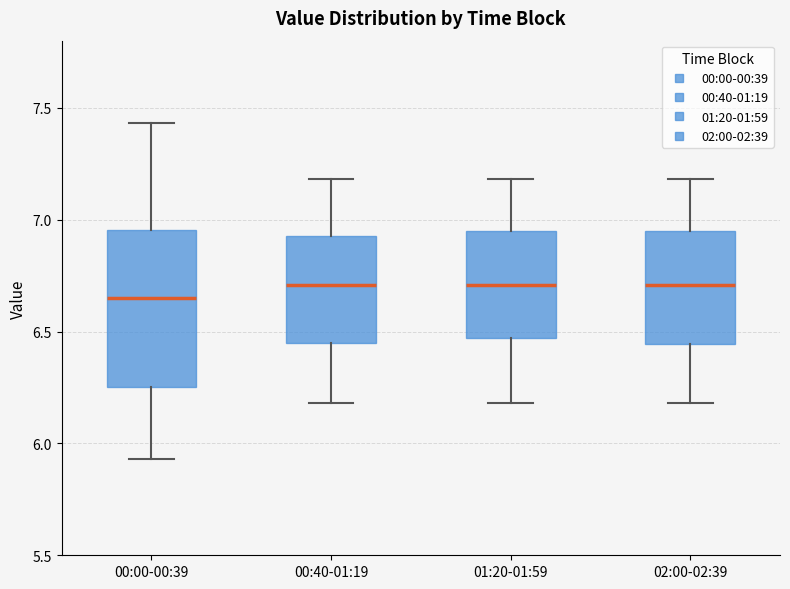

Reading left to right, read every box against the y-axis: the position of its median line, the range the box covers, and the ends of its whiskers. The values are not printed on the chart, so give them approximately, as read against the axis.

00:00-00:39: median 6.65, box 6.25 to 6.95, whiskers 5.95 to 7.45
00:40-01:19: median 6.70, box 6.45 to 6.95, whiskers 6.20 to 7.20
01:20-01:59: median 6.70, box 6.45 to 6.95, whiskers 6.20 to 7.20
02:00-02:39: median 6.70, box 6.45 to 6.95, whiskers 6.20 to 7.20